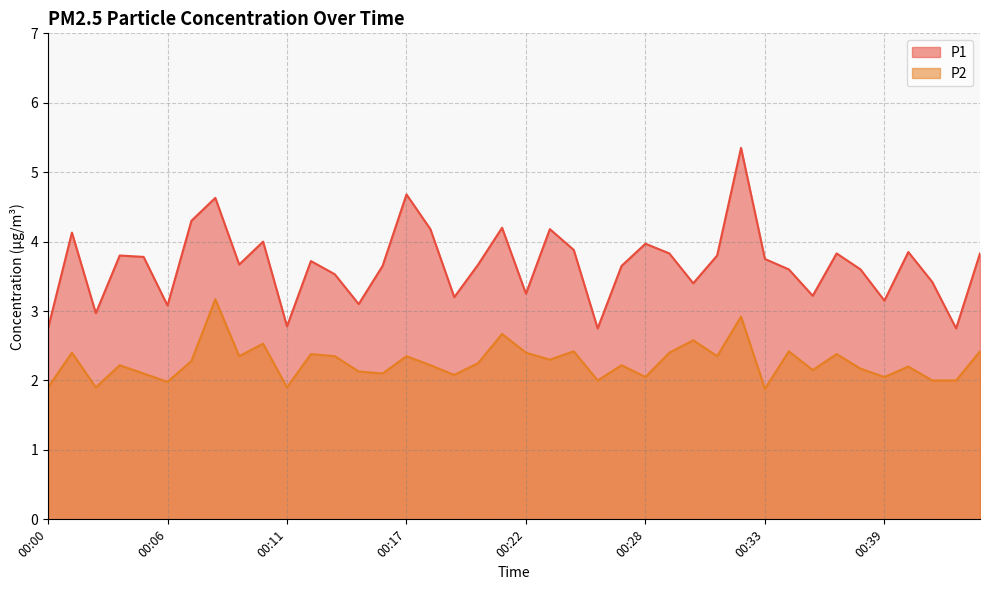

Which series has the largest total across all categories?

P1